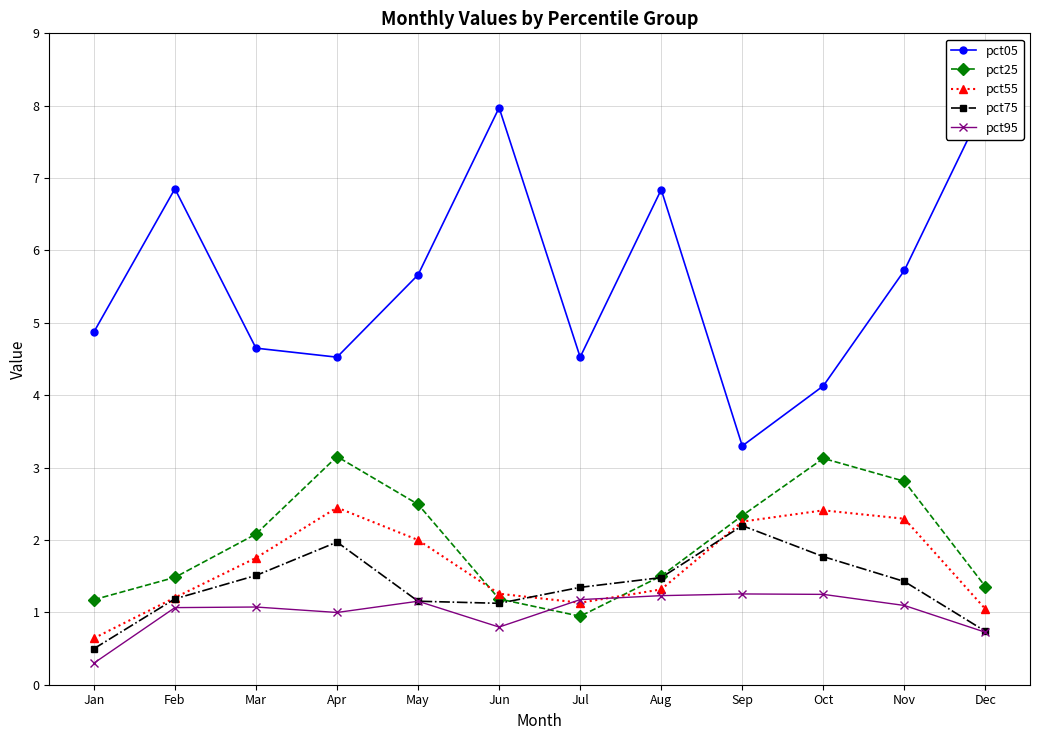

What is the difference between the highest and lowest values at Aug?

5.6